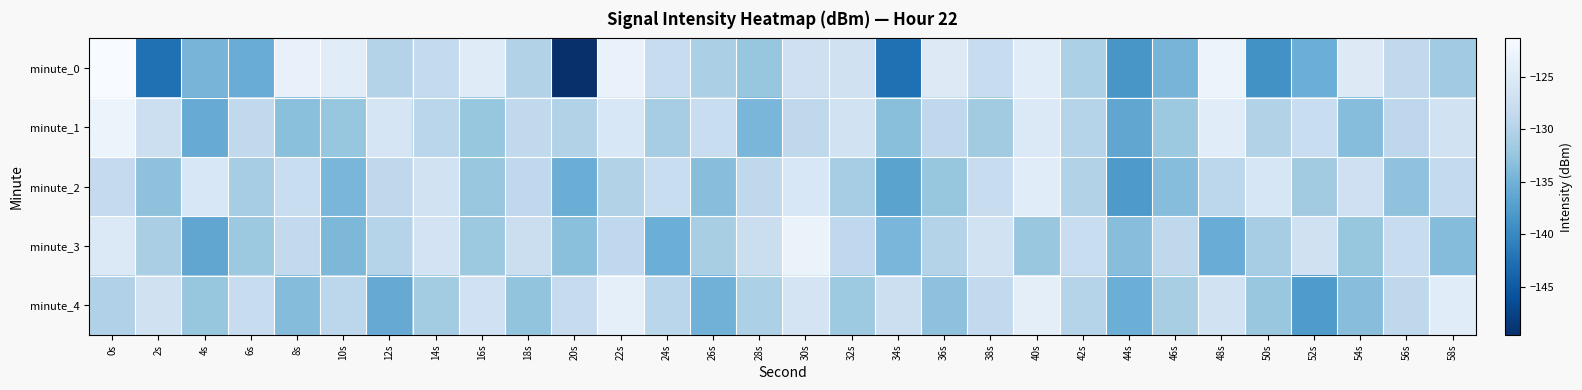

How many data points does each series have?

30